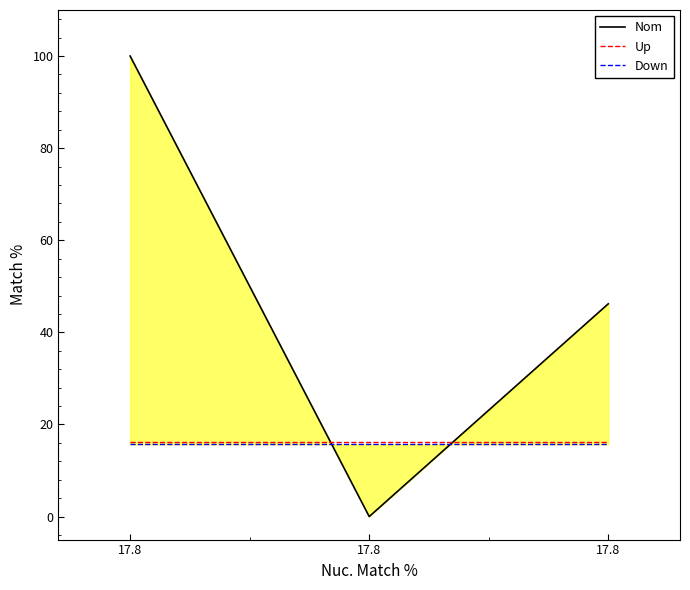

How many values in Nom are above zero?

2